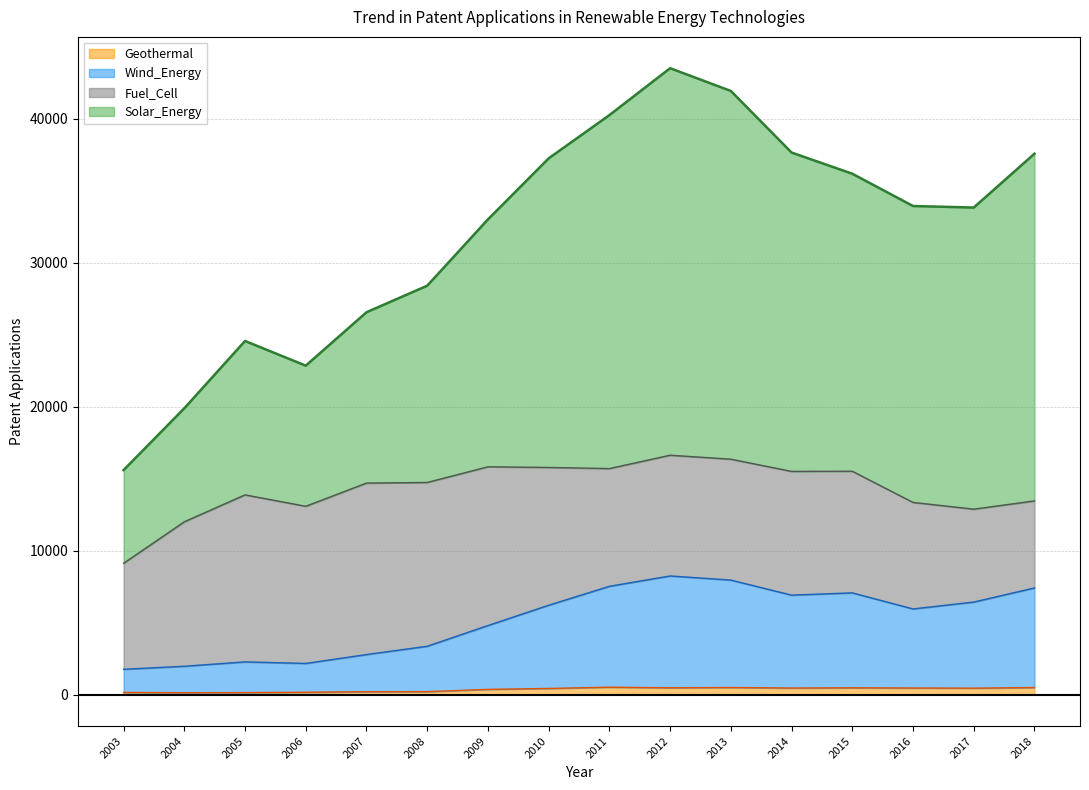

True or false: Geothermal and Solar_Energy intersect in this chart.

False